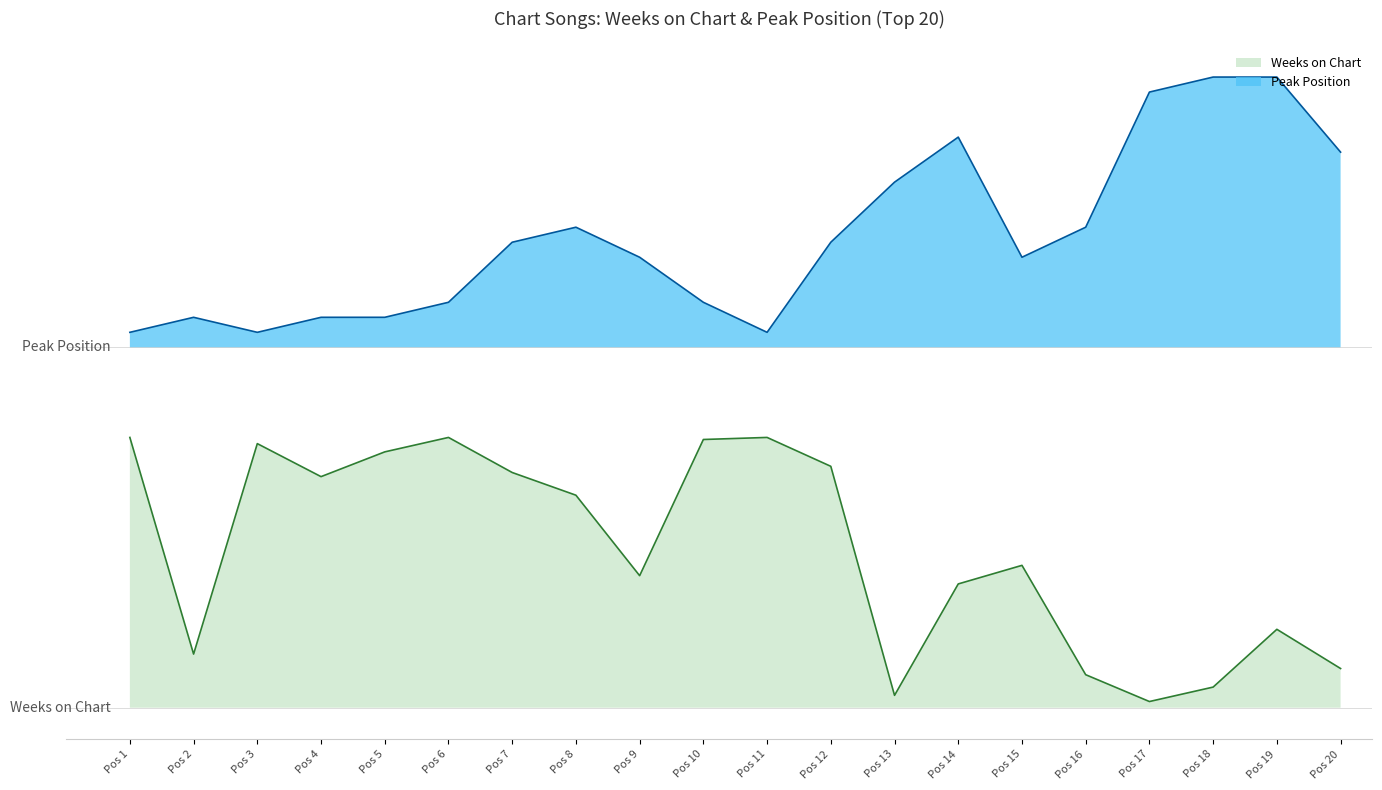

Does the chart display data point markers on the line(s)?

No